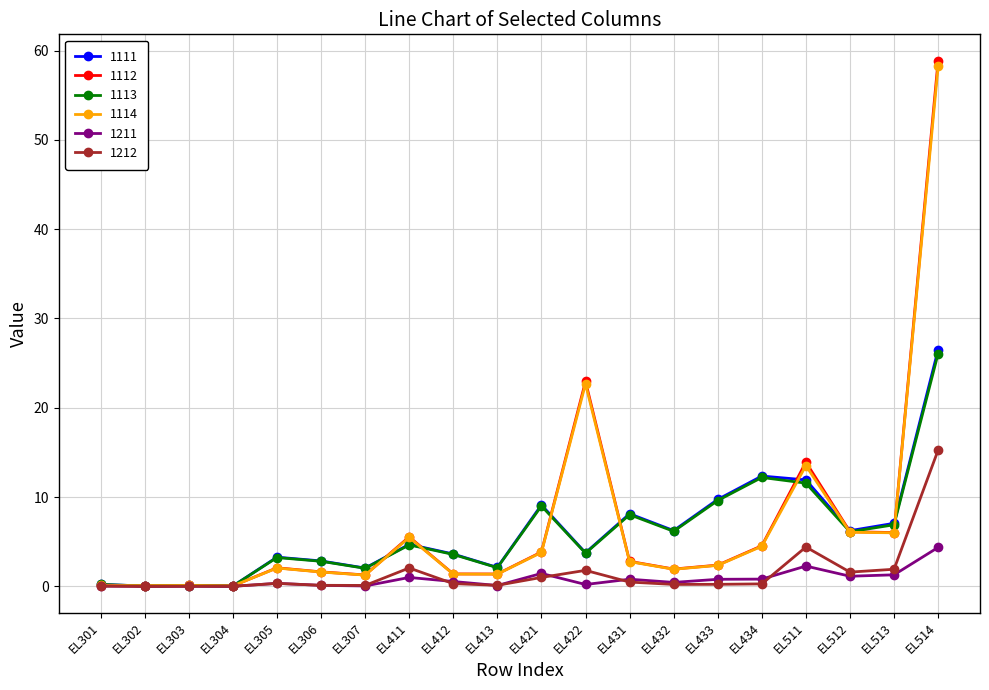

True or false: 1111 has a value of 4.7 at EL411.

True